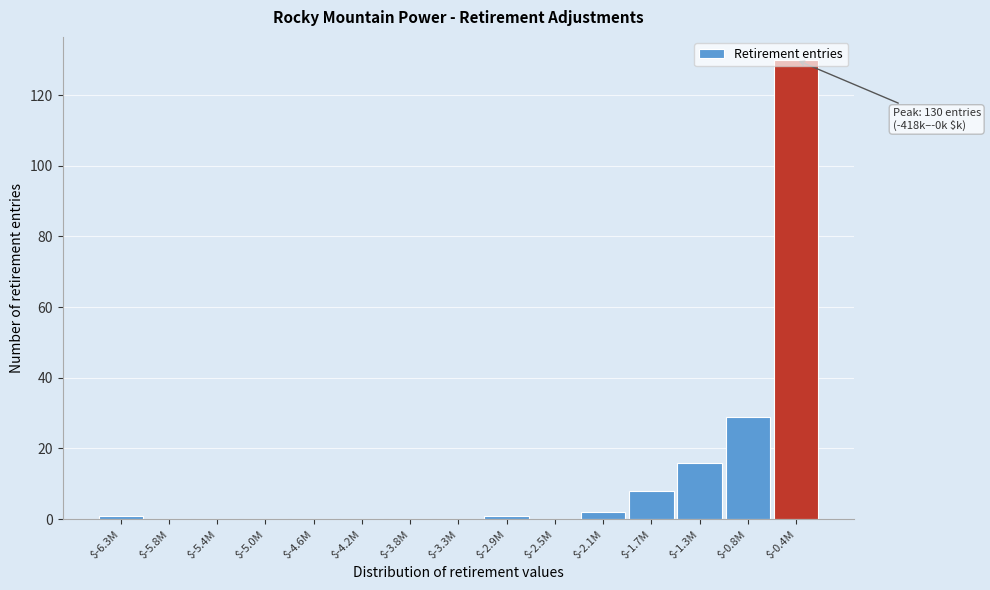

At which category does the chart reach its peak across all series?

$-0.4M